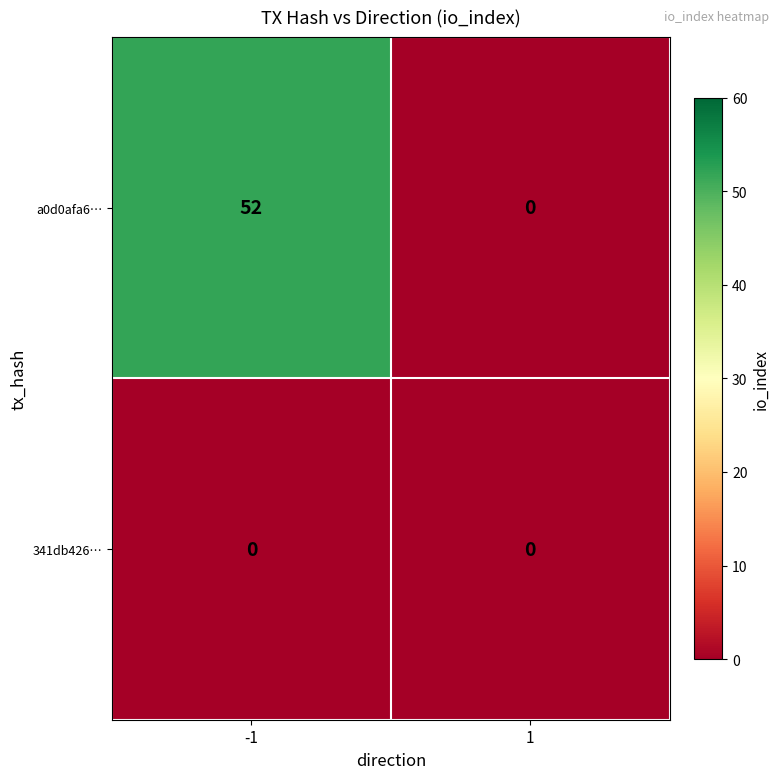

List the series in order of their overall mean, lowest first.

341db426…, a0d0afa6…